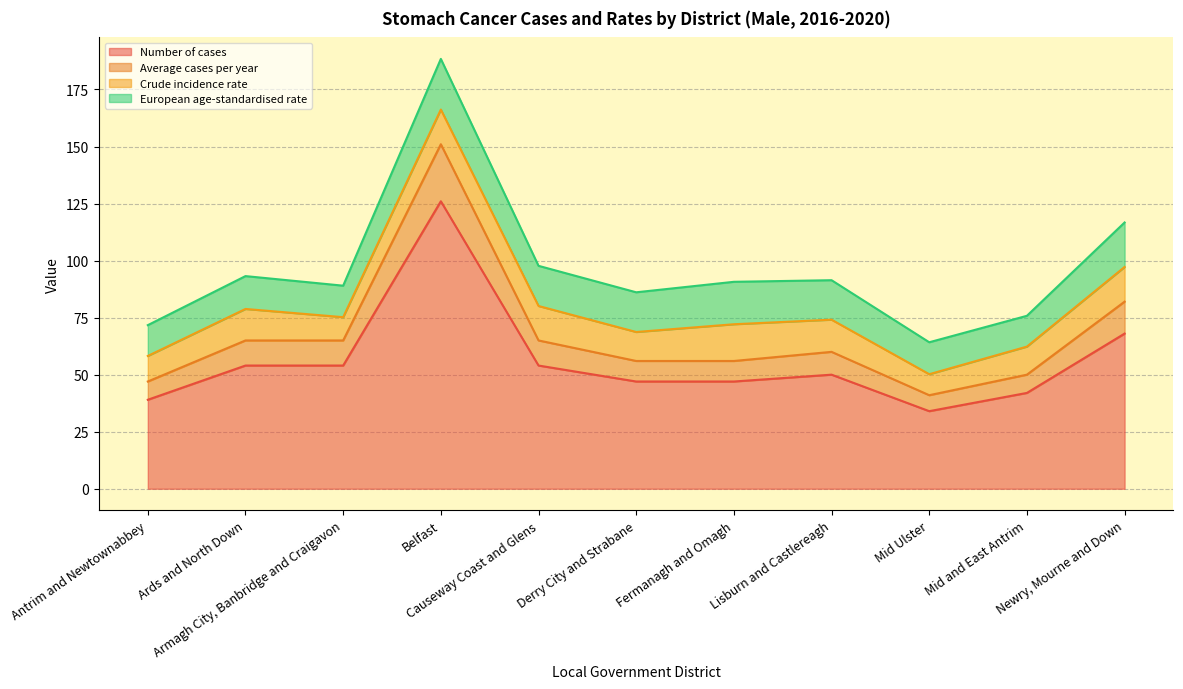

At which label does Number of cases first exceed 50?

Ards and North Down